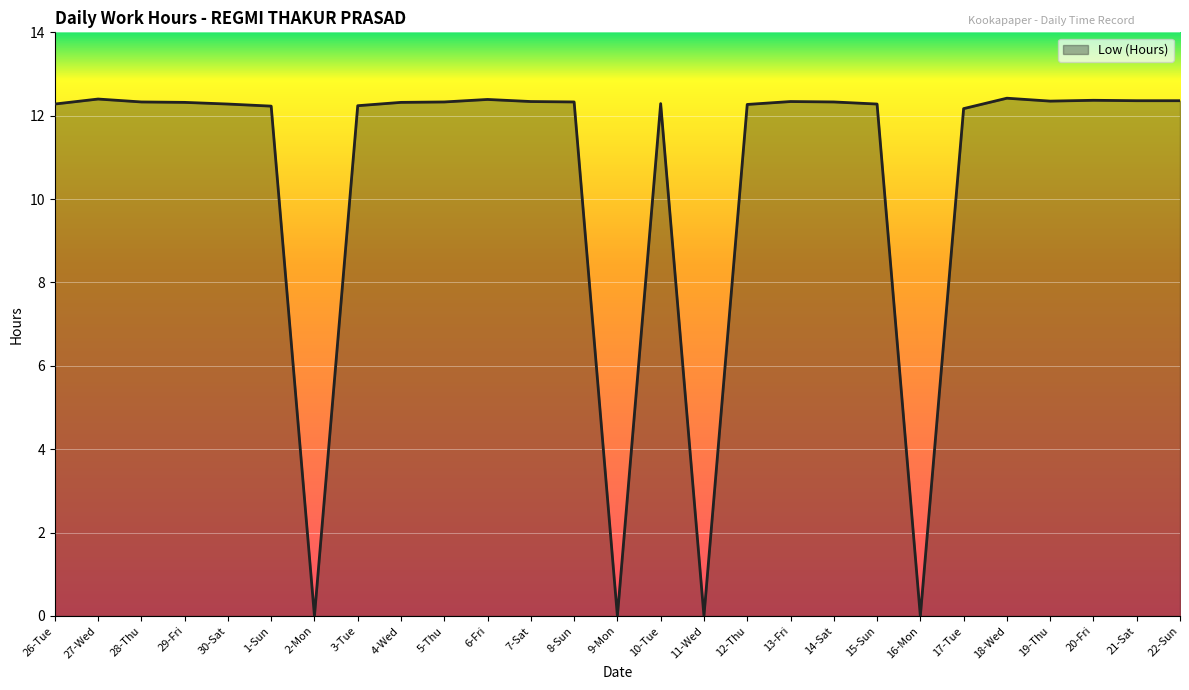

At which label does the data first exceed 12?

26-Tue